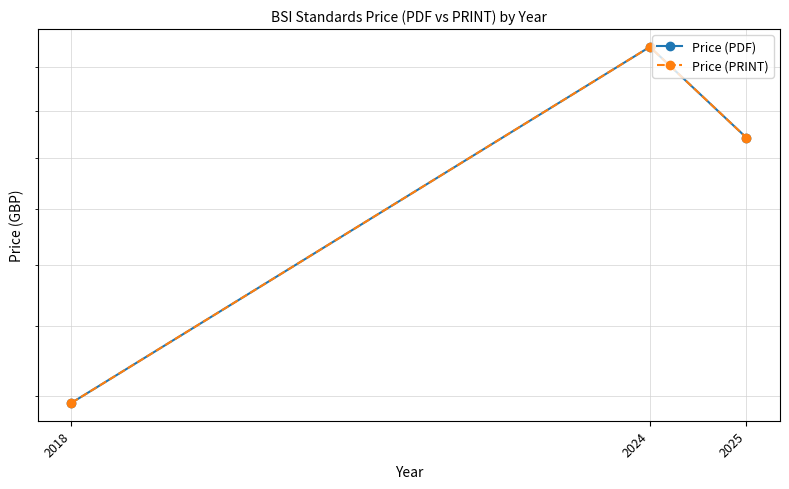

Which series changed the most between 2024 and 2025?

Price (PDF)